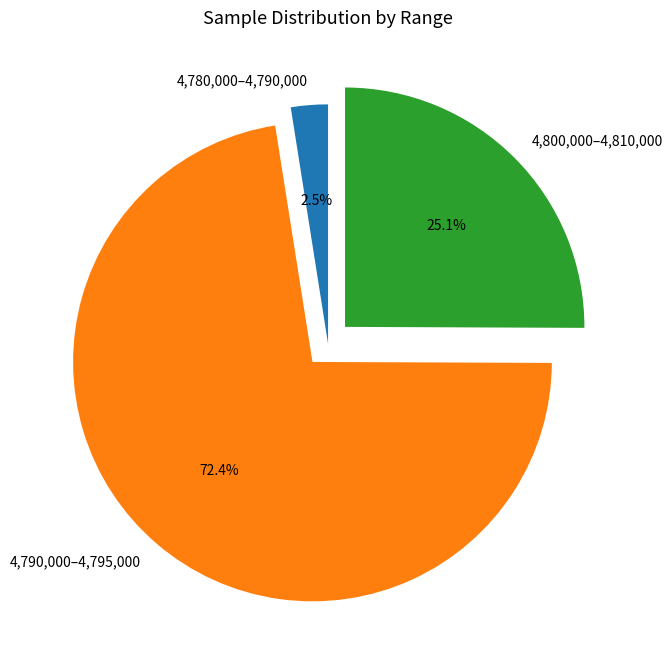

Is the sum of 4,800,000–4,810,000 and 4,780,000–4,790,000 greater than half?

No